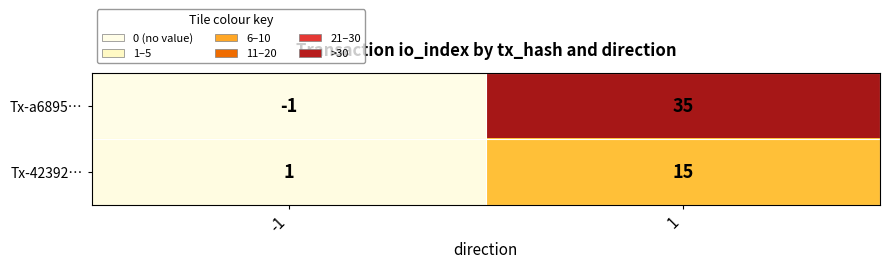

Reading left to right, what are all the values shown in this chart?

Tx-a6895…: -1	35
Tx-42392…: 1	15